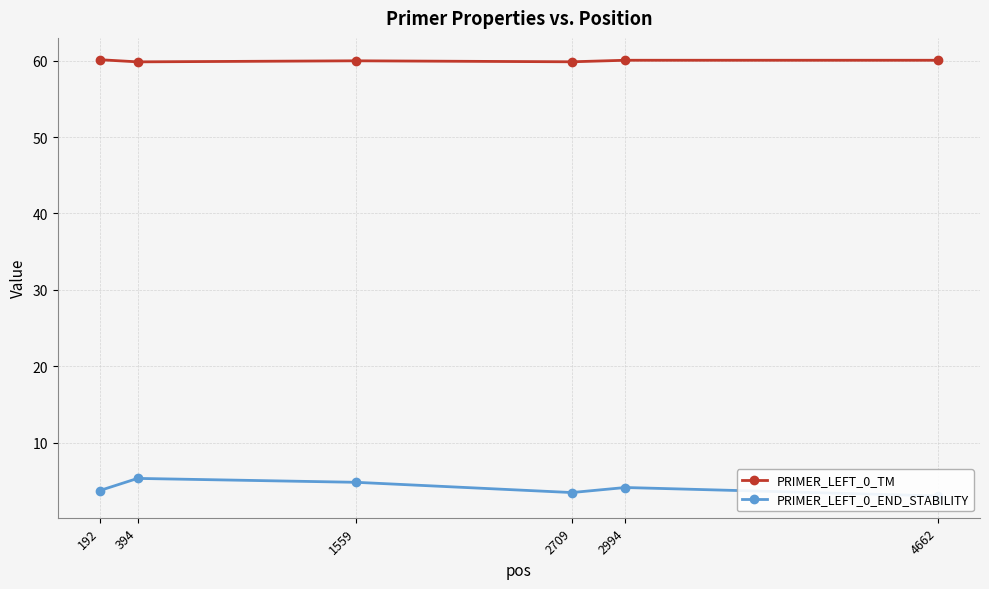

What is the total value across all series at 192?

63.9